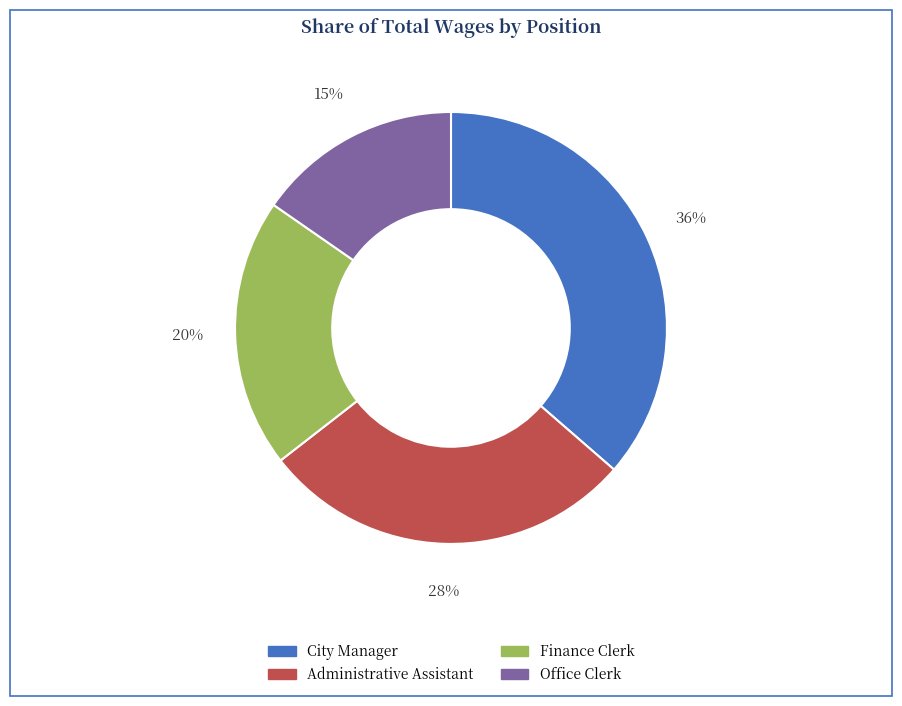

What percentage is the City Manager slice, to the nearest percent?

36%